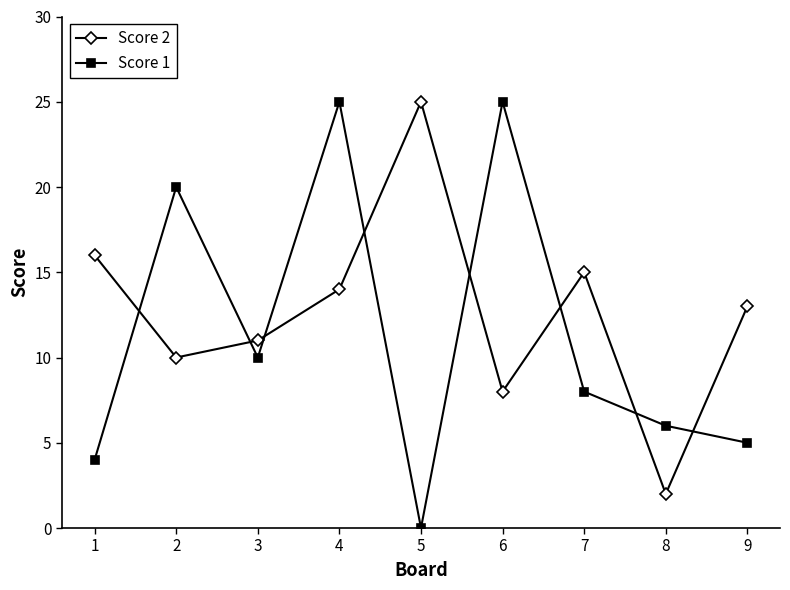

At 3, list the series in order from smallest to largest.

Score 1, Score 2